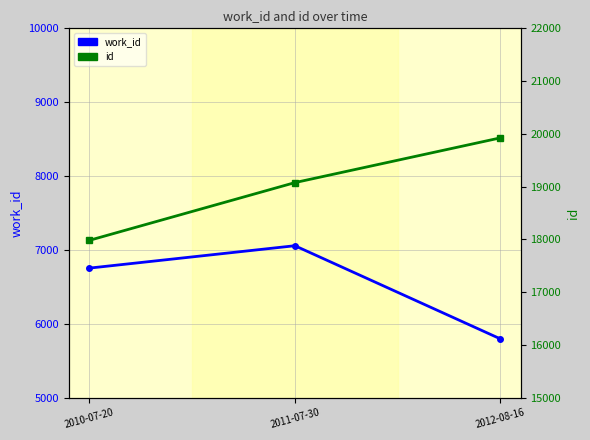

At how many categories does at least one series exceed 17832?

3